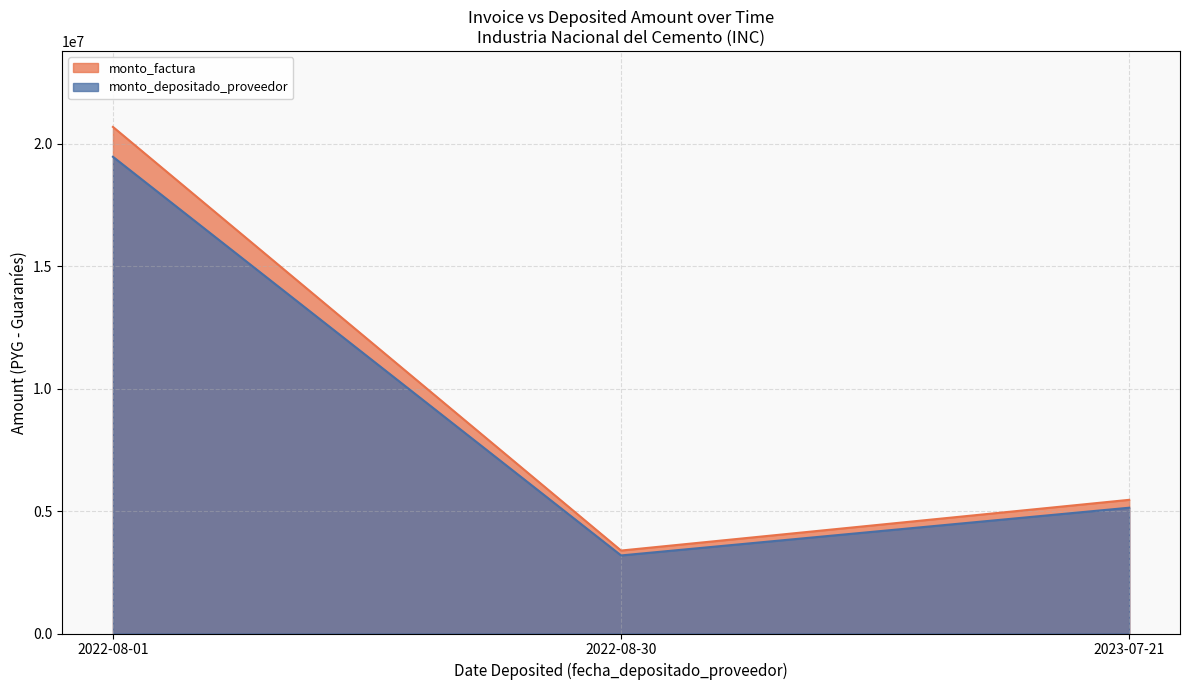

What are all the series names shown in the legend?

monto_factura, monto_depositado_proveedor